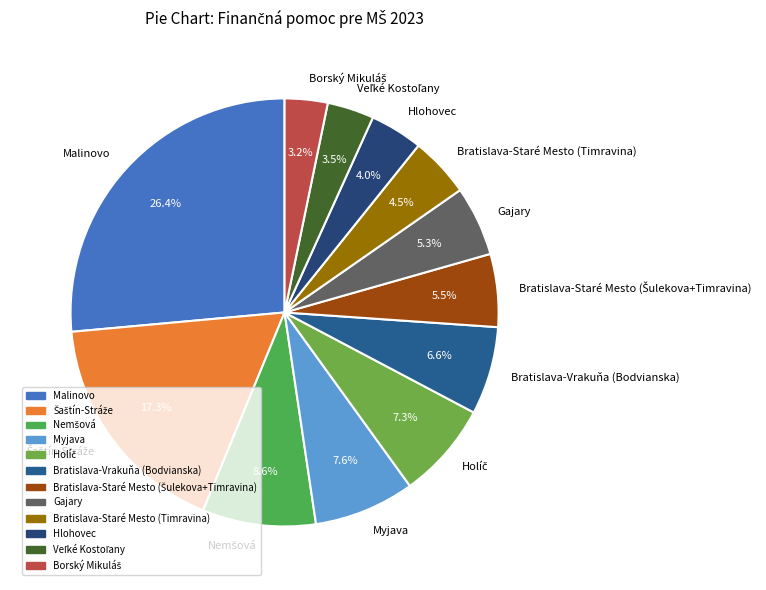

How many slices are in this pie chart?

12